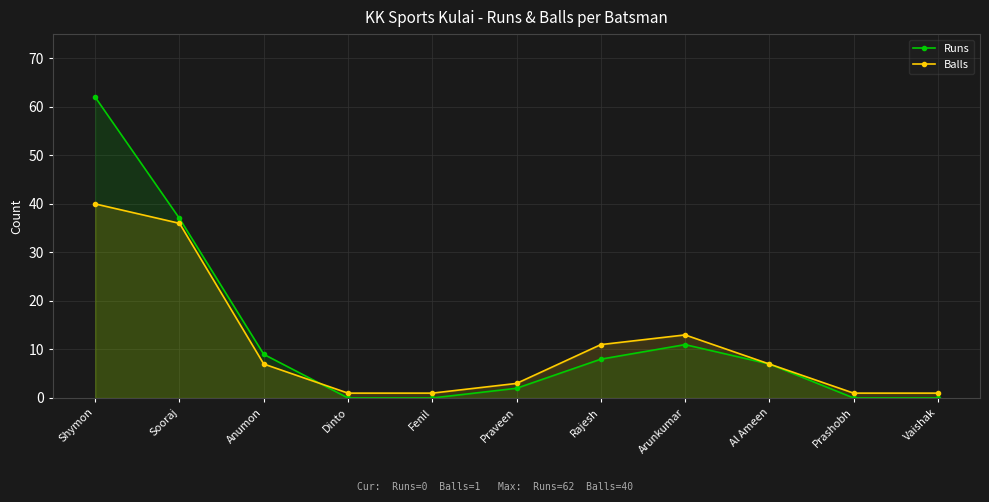

At which category is the sum across all series the highest?

Shymon